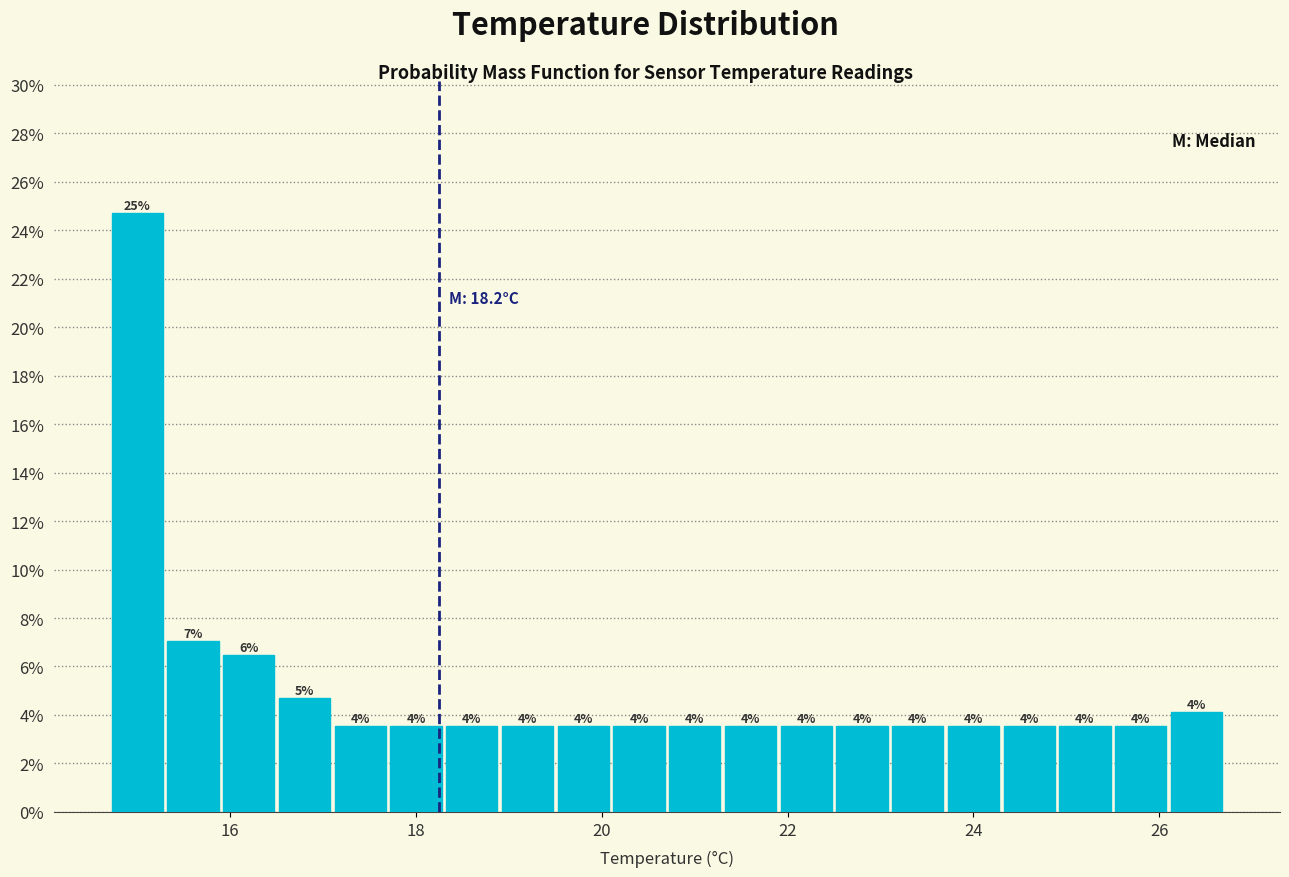

Around what value on the x-axis is the tallest bar? Give the approximate position of its centre, as read against the axis.

15.0